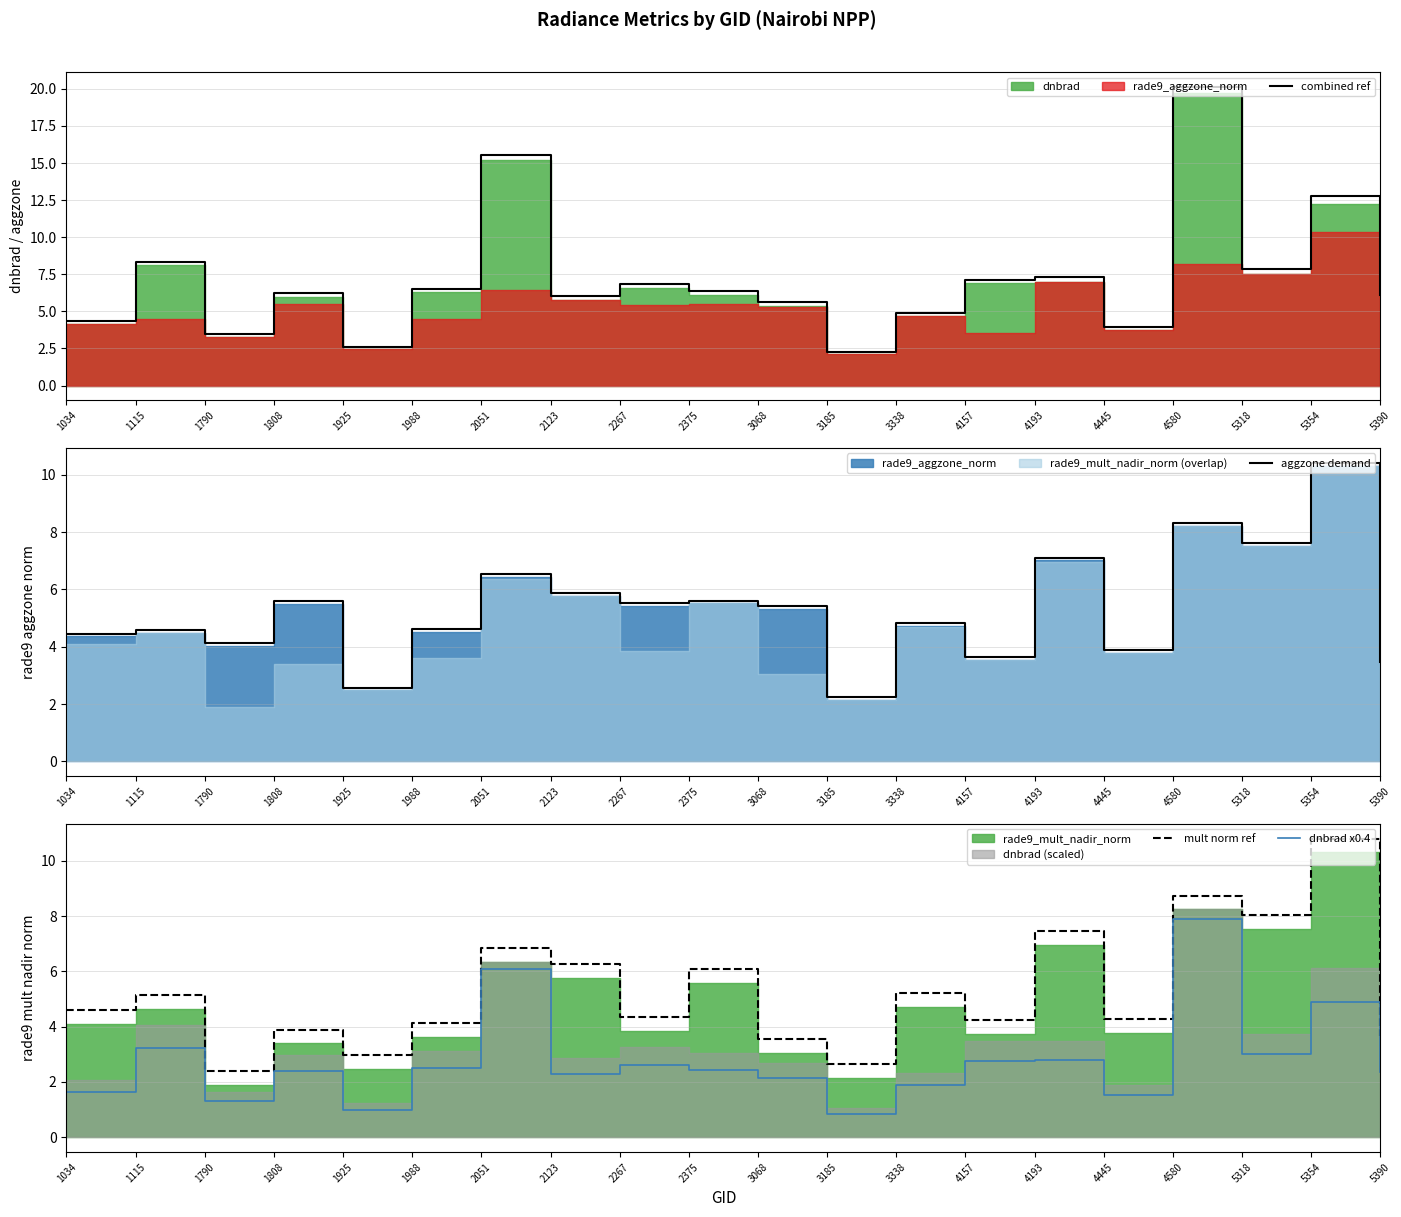

Rank the series at 4157 from highest to lowest value.

combined ref, mult norm ref, aggzone demand, dnbrad x0.4